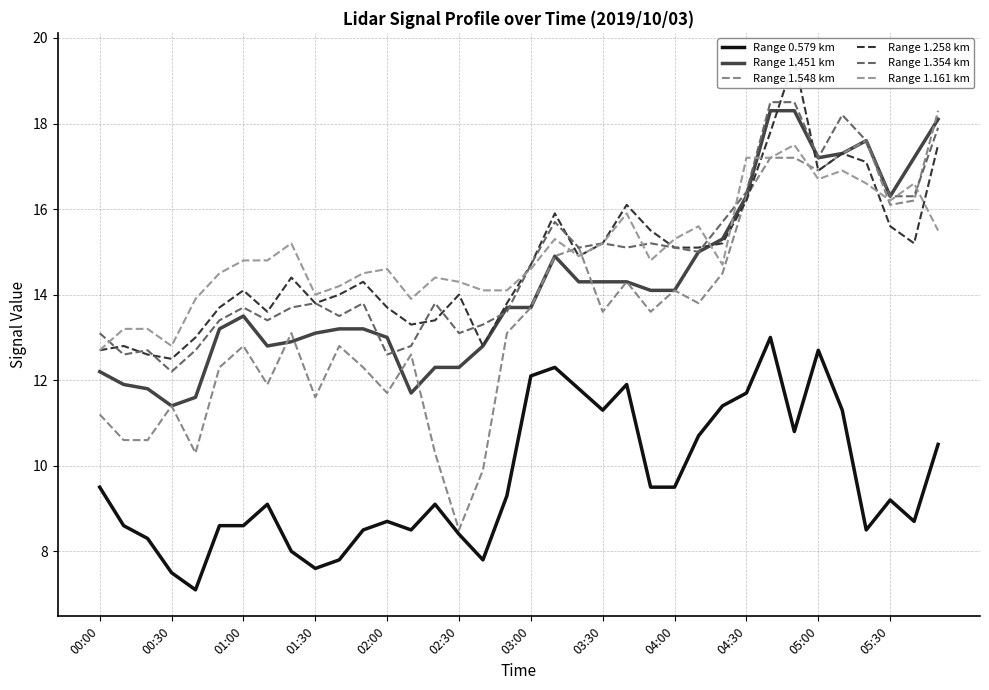

Which series has the largest total across all categories?

Range 1.161 km